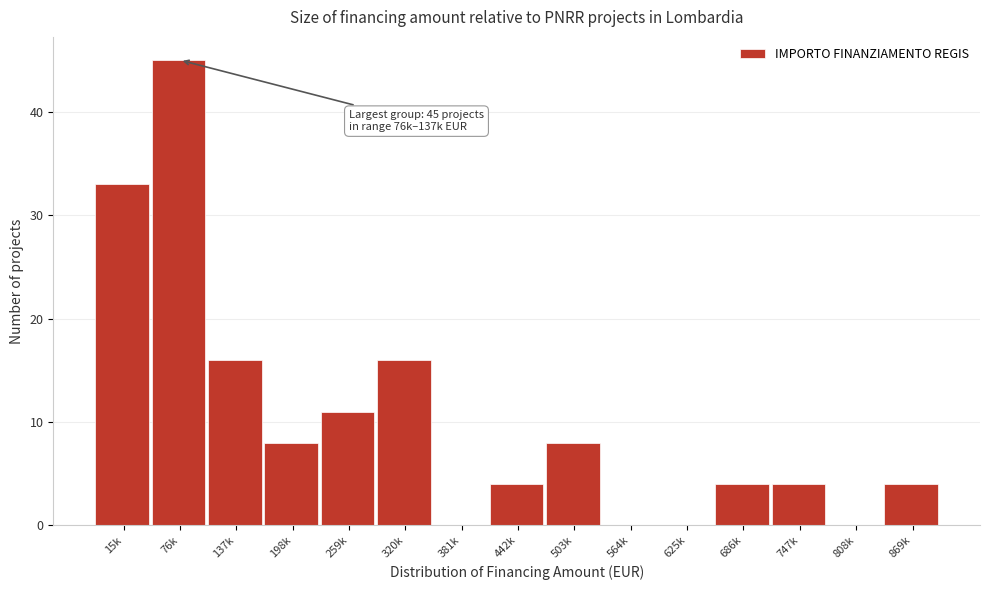

Reading left to right, list all the values displayed in this chart.

15k=33	76k=45	137k=16	198k=8	259k=11	320k=16	381k=0	442k=4	503k=8	564k=0	625k=0	686k=4	747k=4	808k=0	869k=4